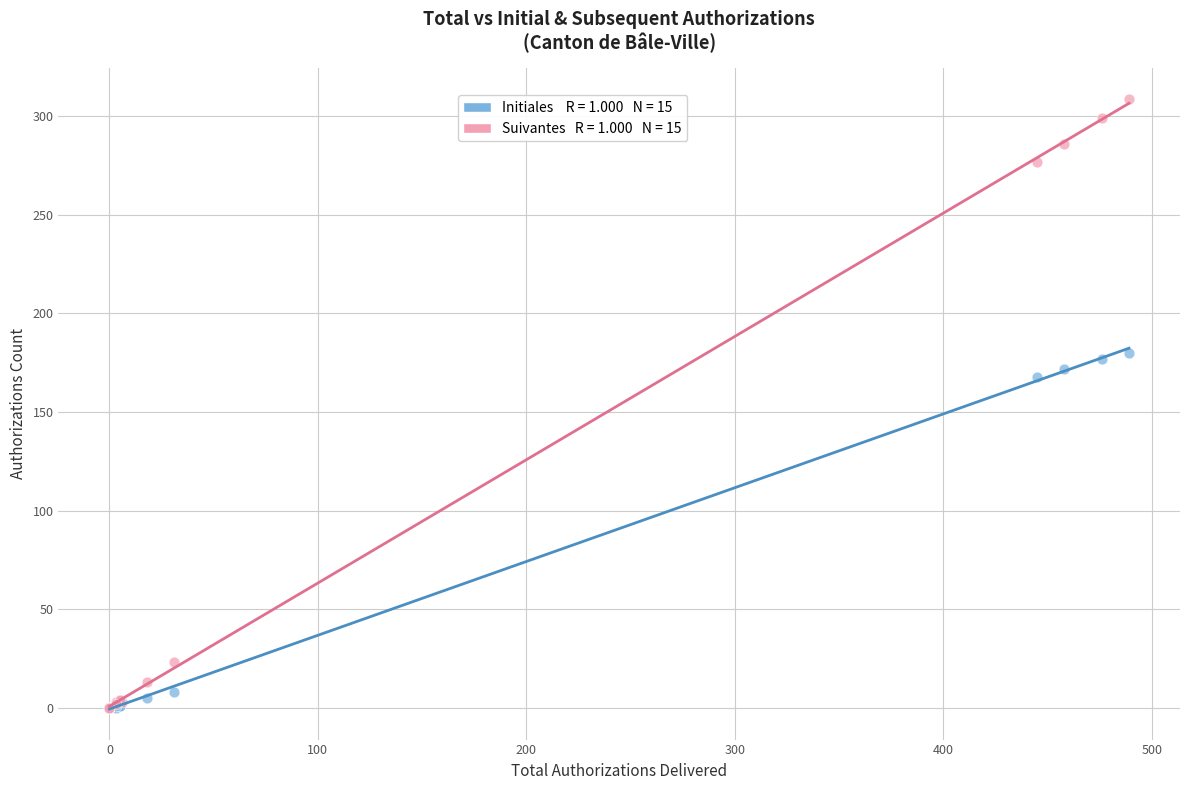

Across all series, what Y value is closest to 154?

168